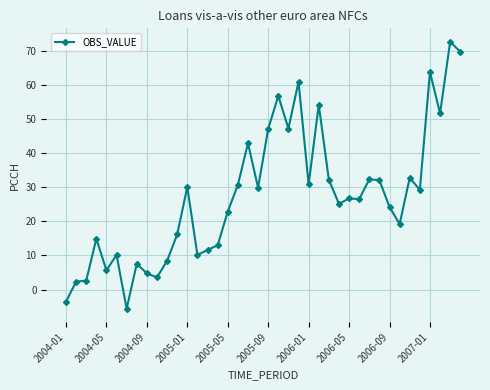

What is the difference between the maximum and minimum values?

78.3